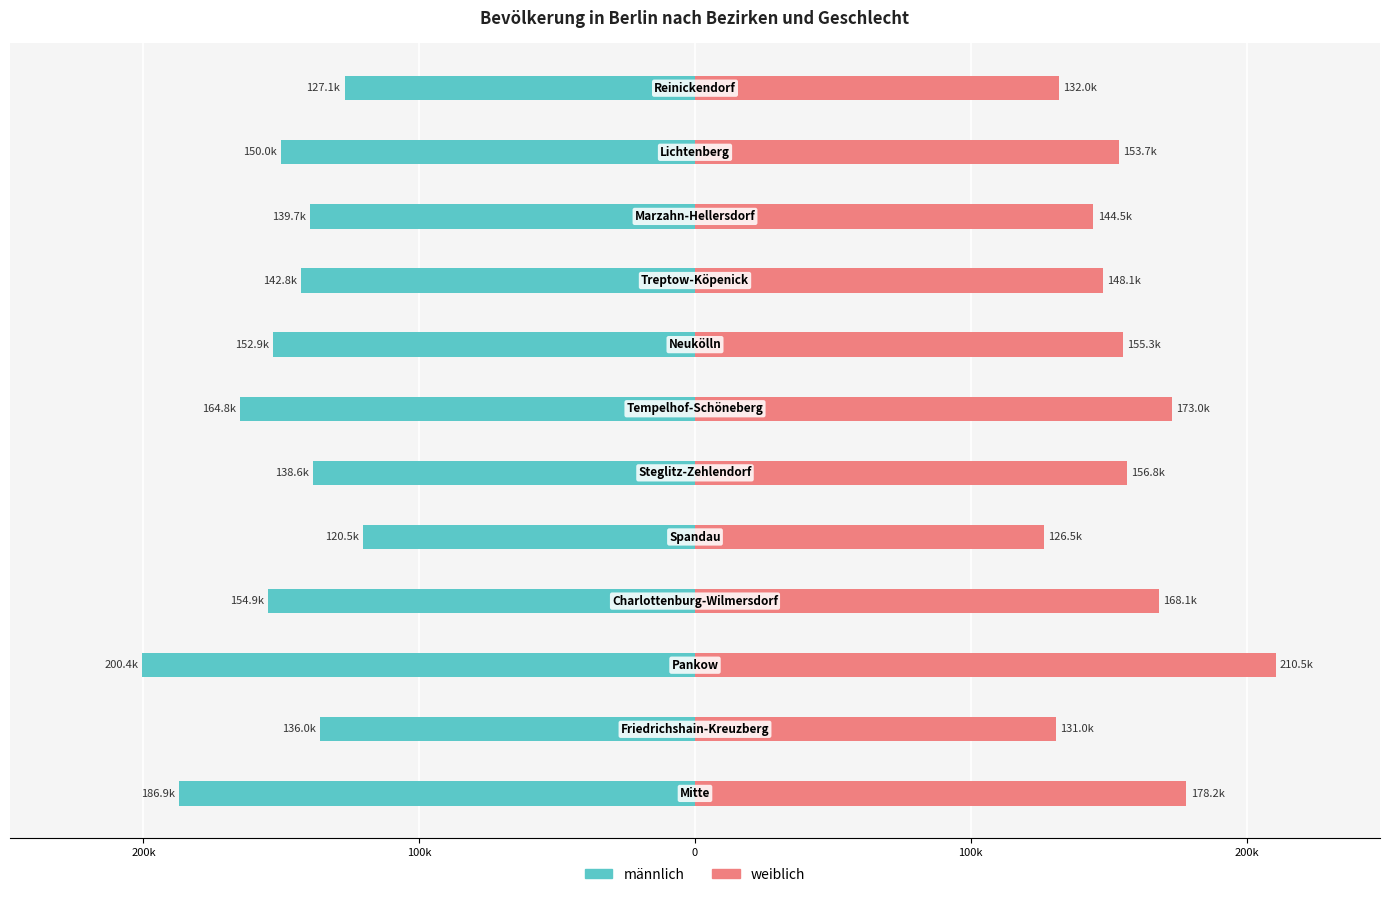

Count the number of categories in the chart.

12